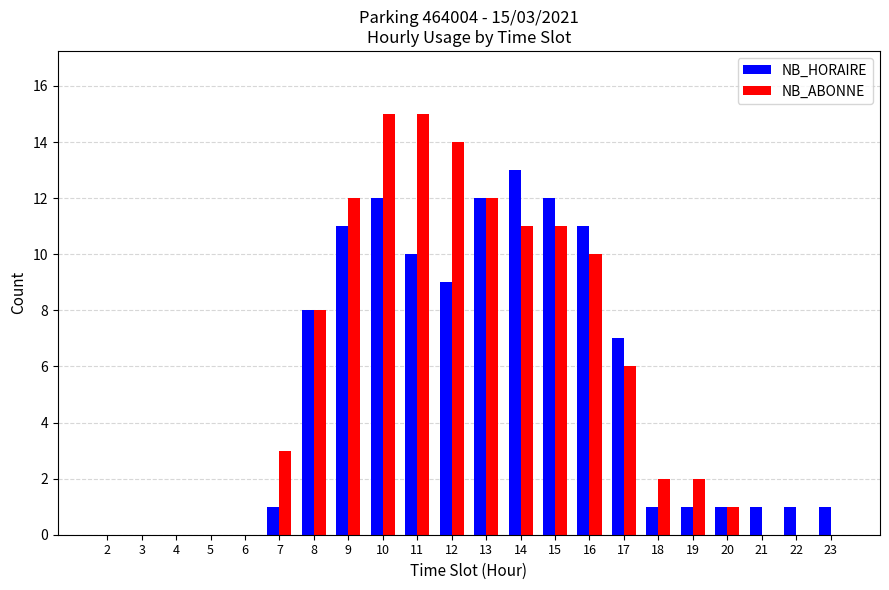

Between 11 and 17, which series saw the biggest shift?

NB_ABONNE